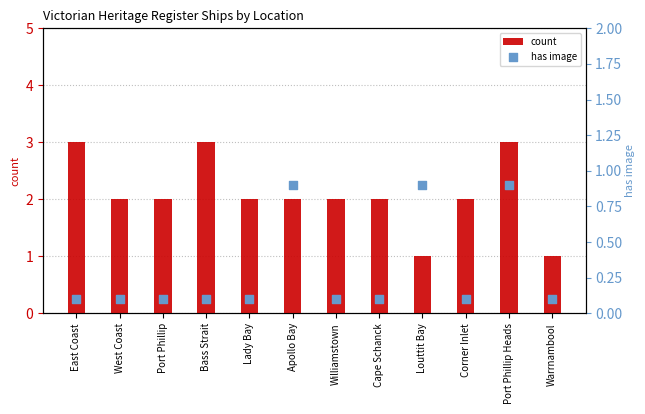

At how many categories does at least one series exceed 1?

10